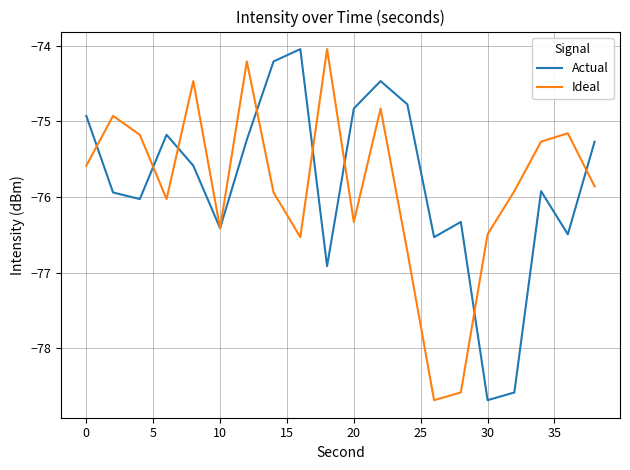

What is the maximum value for Ideal?

-74.0